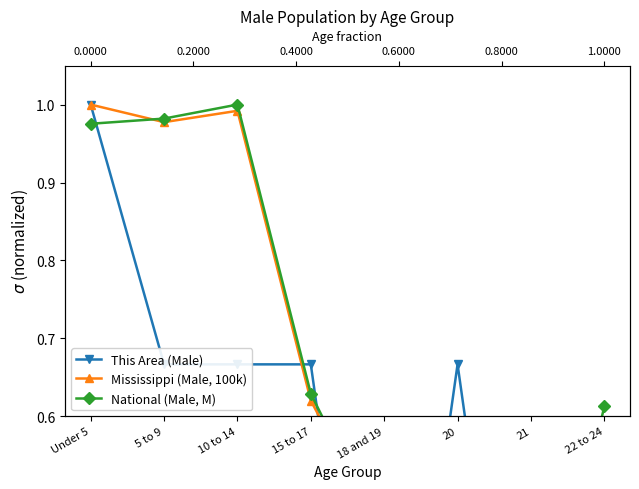

Does the chart have visible grid lines?

No